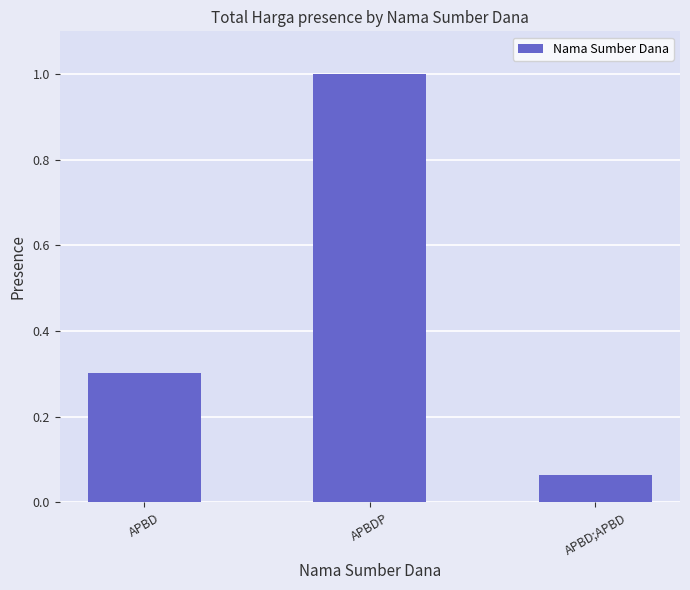

What is the change in value from APBDP to APBD;APBD?

-0.9